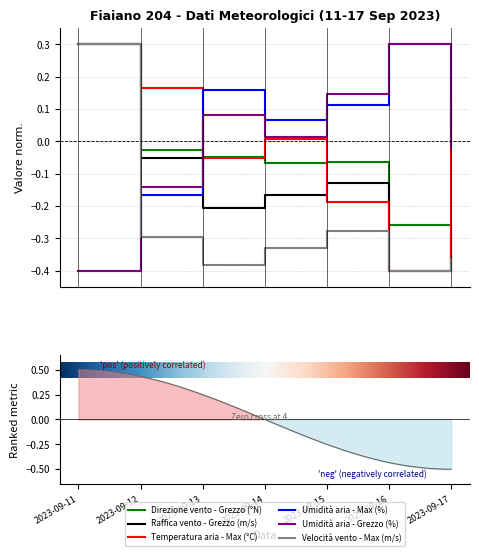

Which series has the widest spread of values?

Direzione vento - Grezzo (°N)